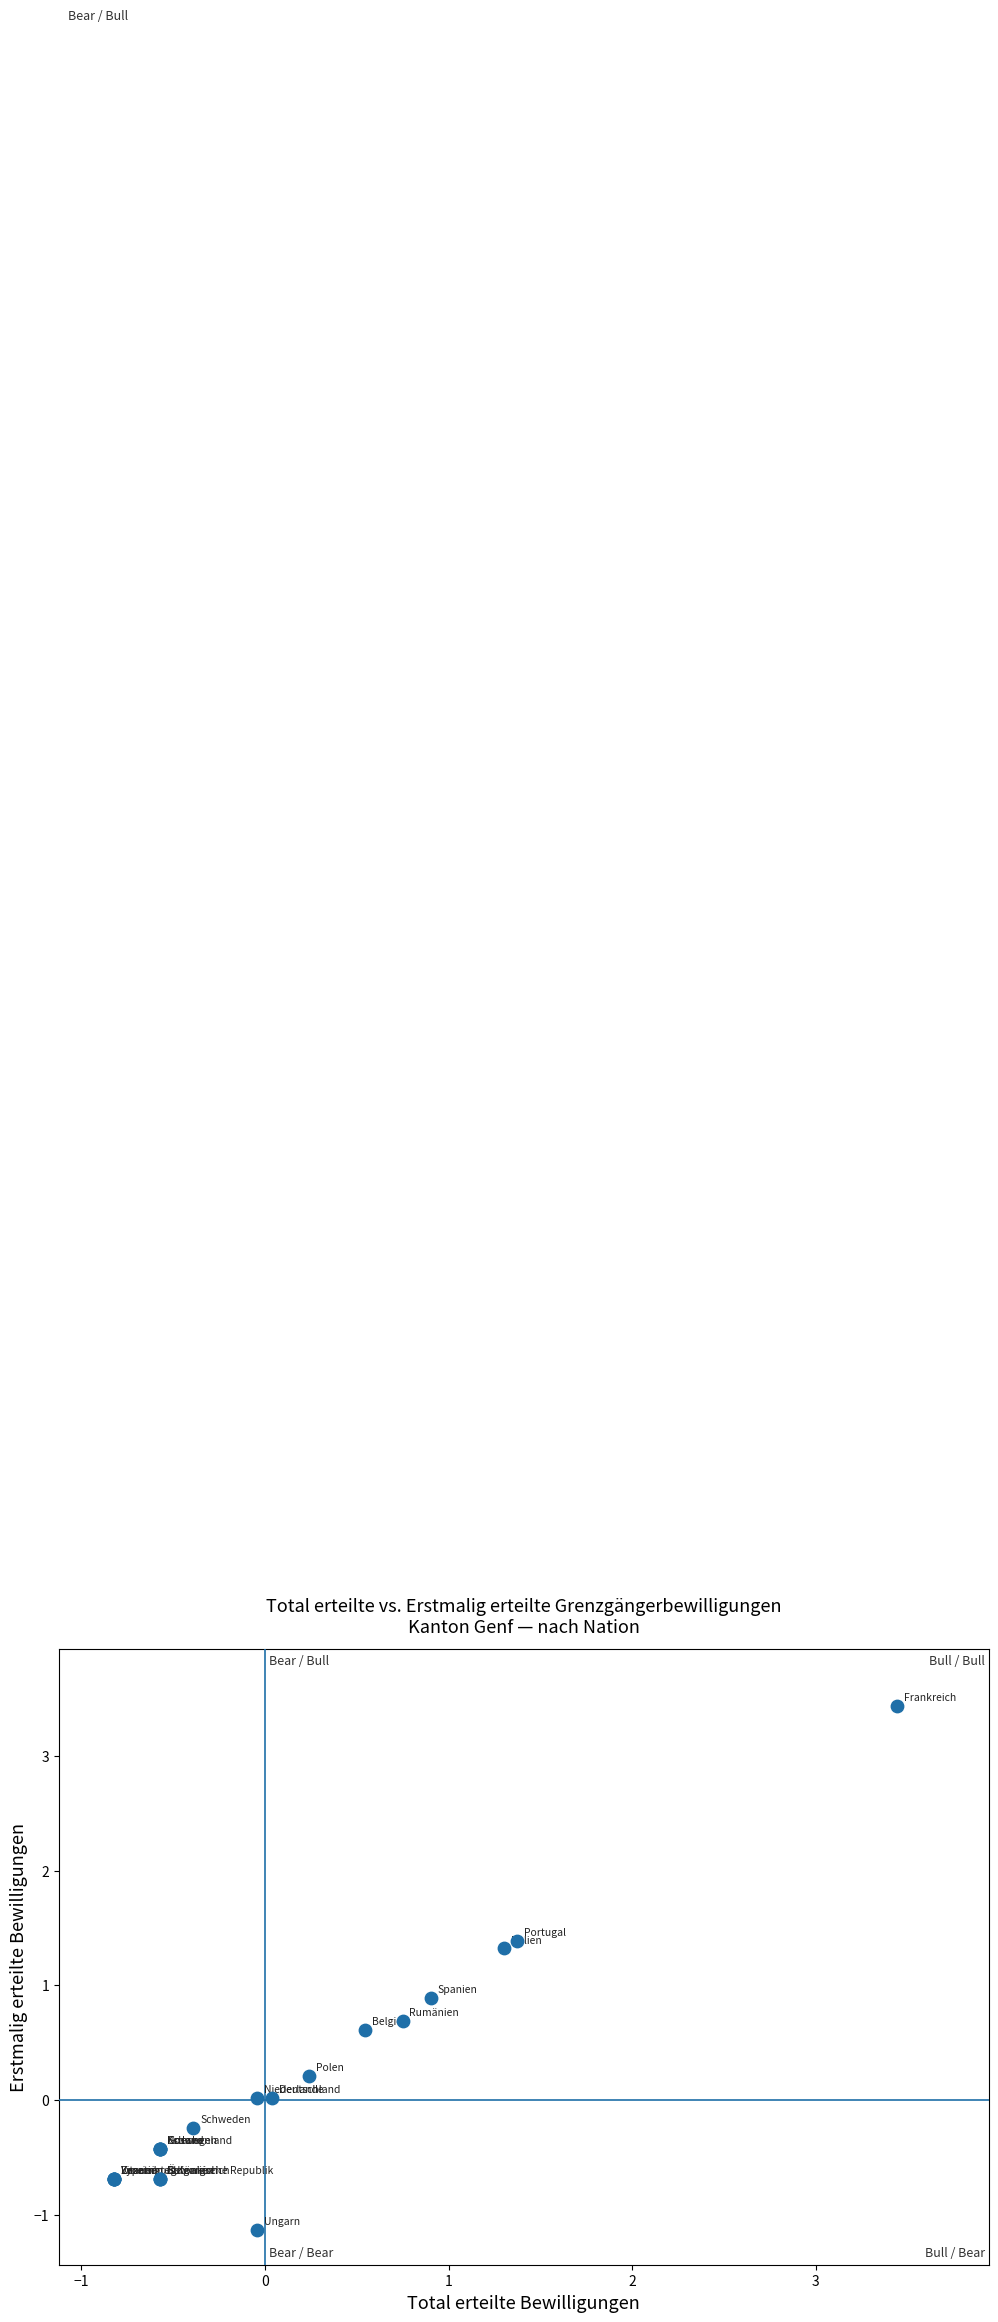

What Y value in the scatter plot is closest to 1?

0.9